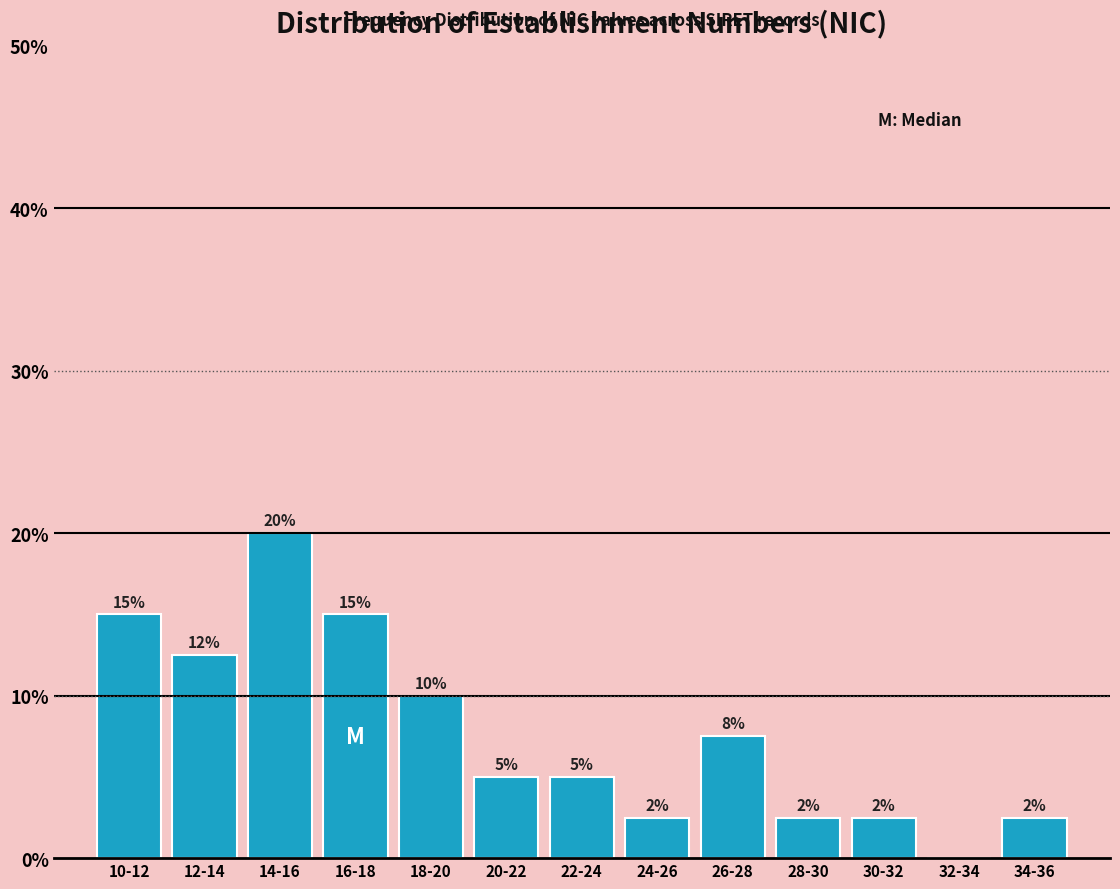

What is the maximum value shown in the chart?

20.0